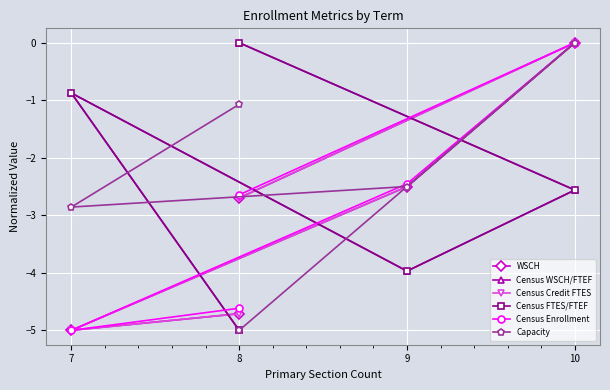

Rank the series at 10 from highest to lowest value.

WSCH, Census Credit FTES, Census Enrollment, Capacity, Census WSCH/FTEF, Census FTES/FTEF